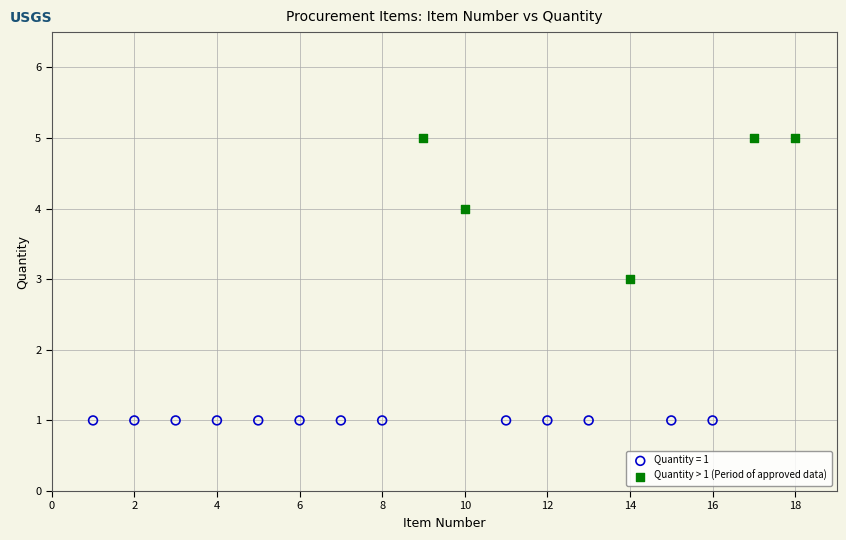

Which series reaches the minimum Y coordinate?

Quantity = 1